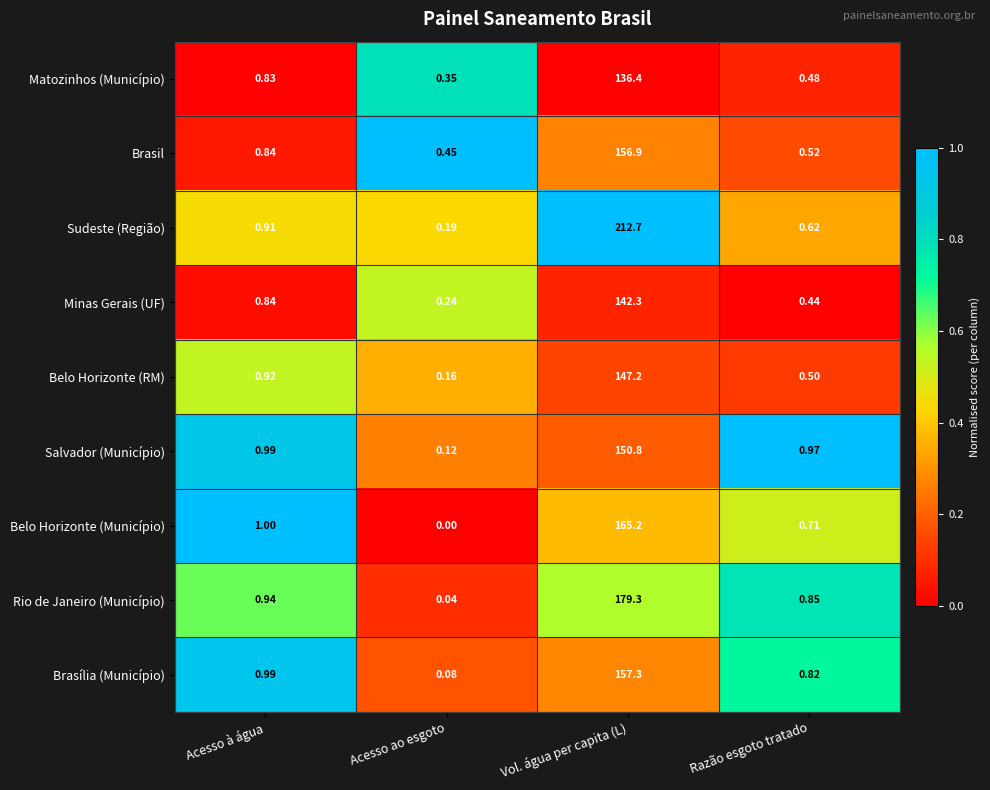

Between Acesso à água and Acesso ao esgoto, which series saw the biggest shift?

Belo Horizonte (Município)